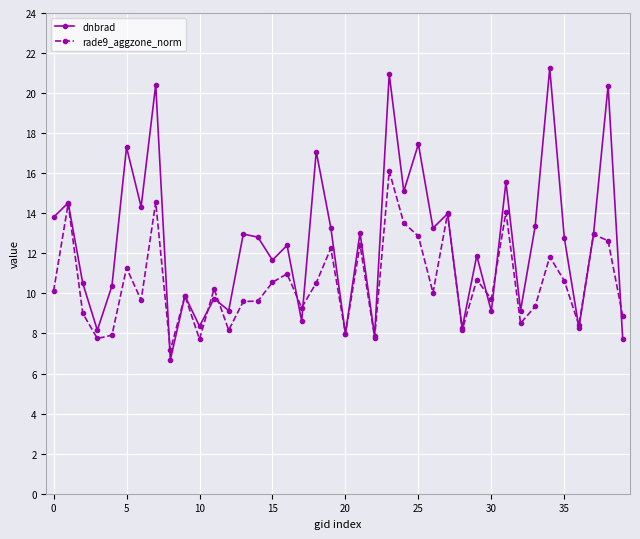

True or false: dnbrad and rade9_aggzone_norm cross at least once.

True